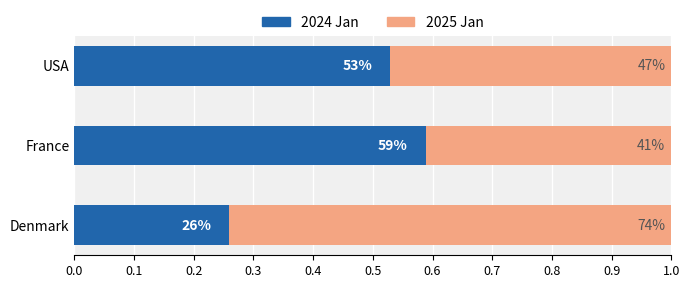

What are all the series names shown in the legend?

2024 Jan, 2025 Jan